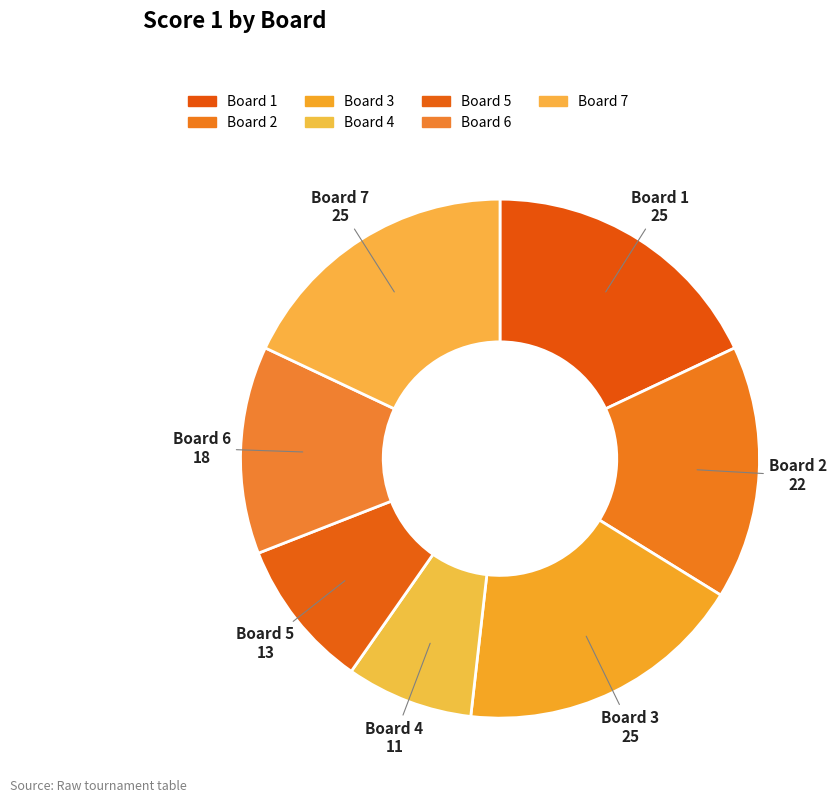

How many slices are in this pie chart?

7